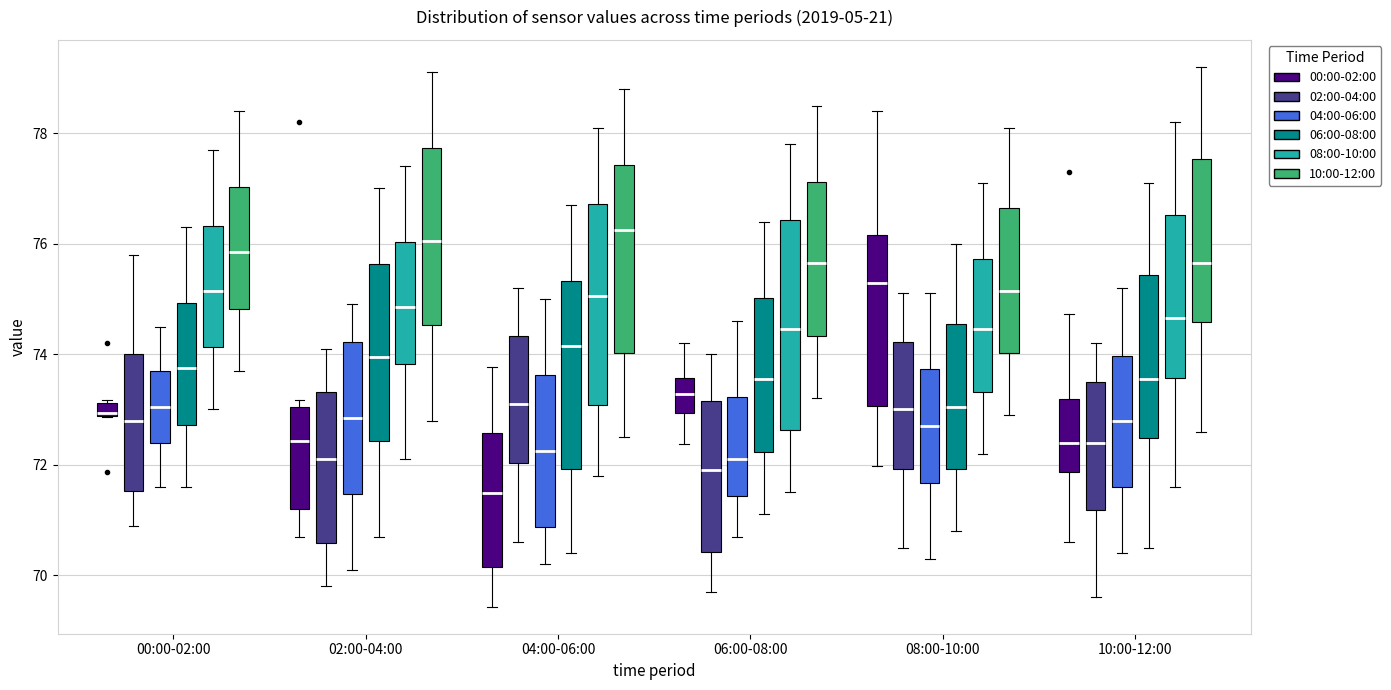

Where does the median line of the box for 04:00-06:00 (06:00-08:00) sit on the y-axis? The values are not printed on the chart, so give them approximately, as read against the axis.

74.2